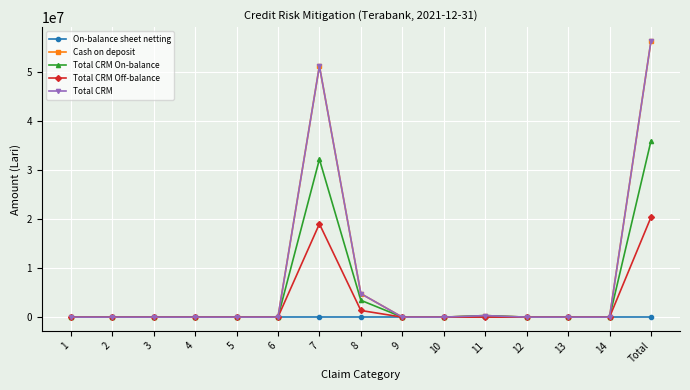

Rank the categories by Total CRM value from lowest to highest.

1, 2, 3, 4, 5, 6, 9, 10, 12, 13, 14, 11, 8, 7, Total